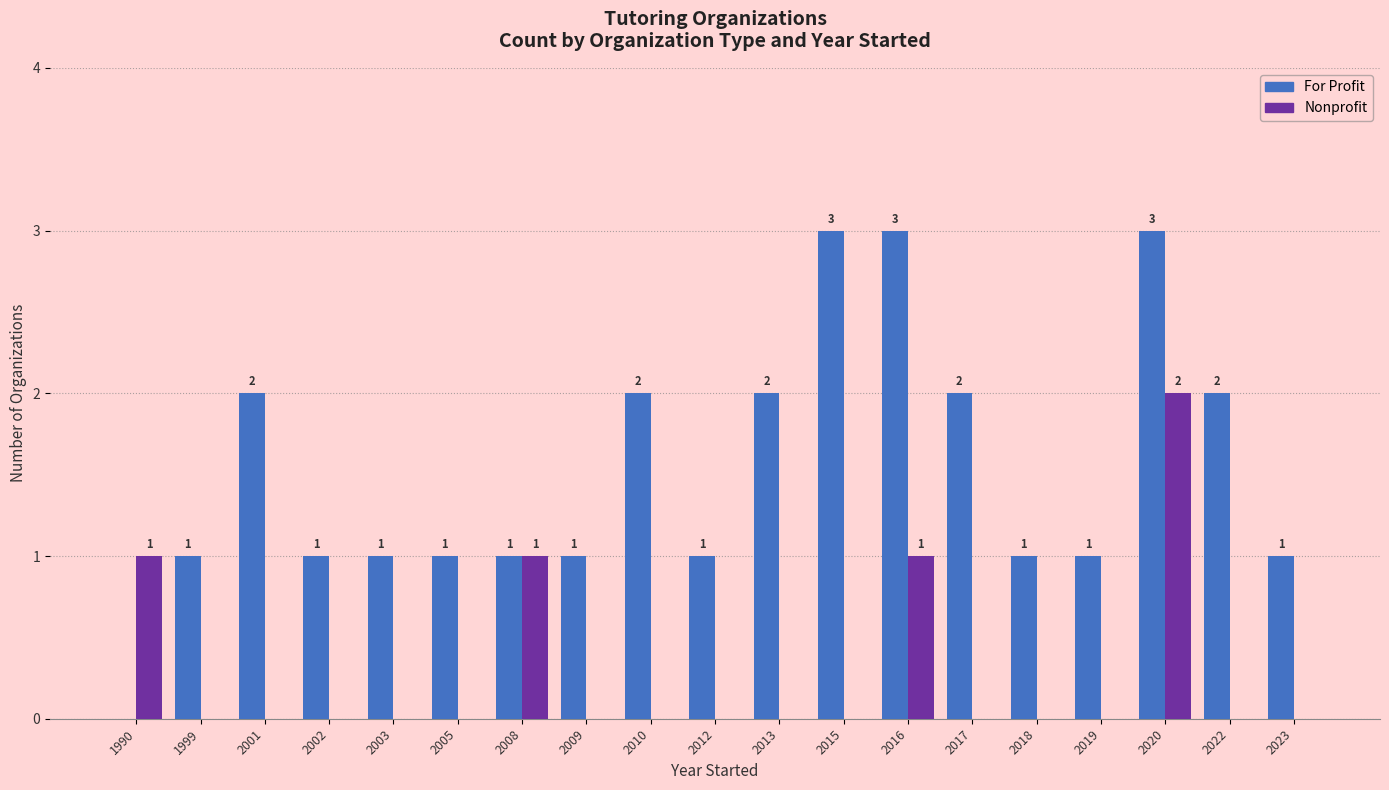

What is the total value across all series at 2012?

1